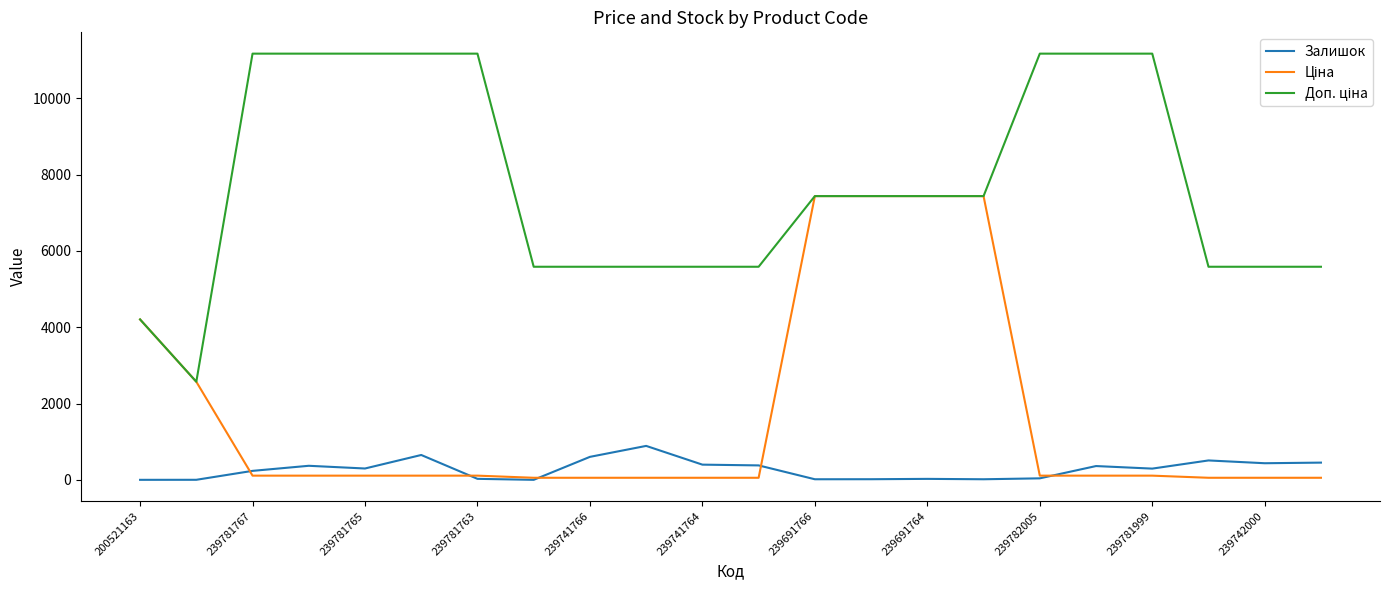

What is the maximum value for Залишок?

891.0